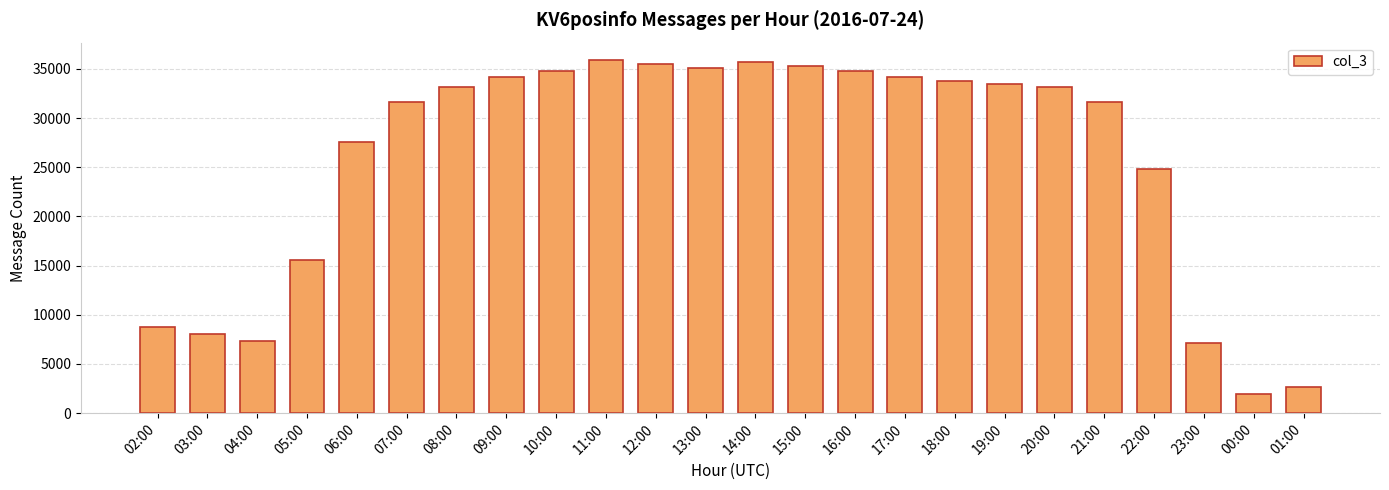

Between 02:00 and 01:00, which is larger?

02:00